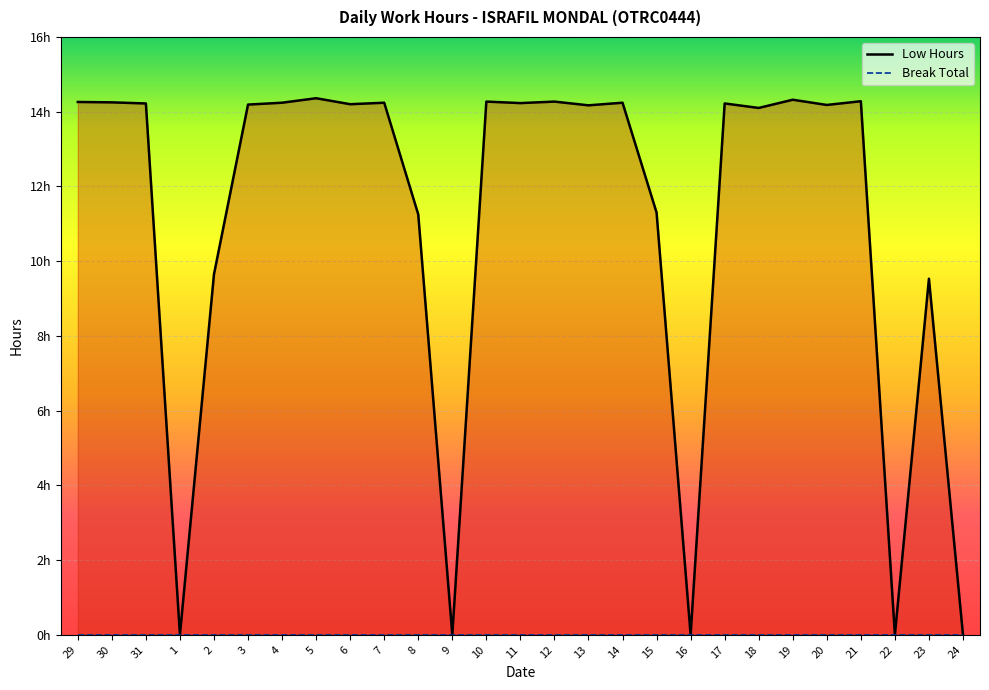

What is the label of the 9th point from the right?

16